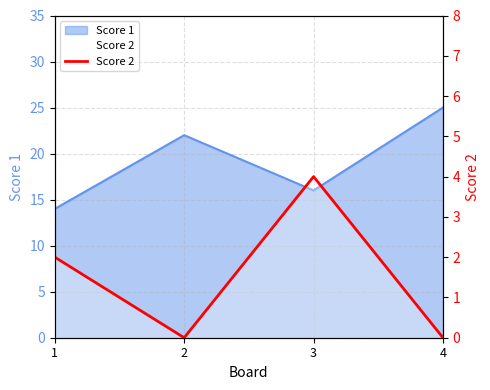

Reading right to left, extract all data points from this chart.

4=0	3=4	2=0	1=2